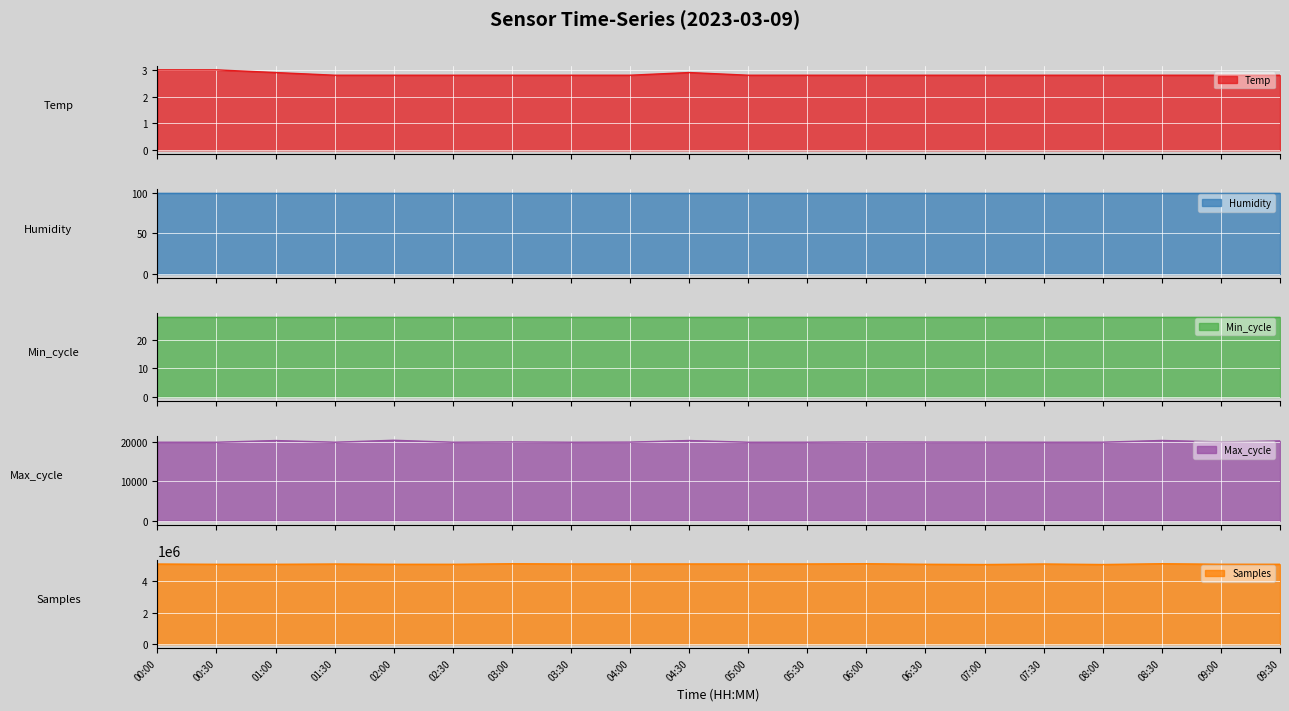

How many data points in Samples are above 5097906?

9